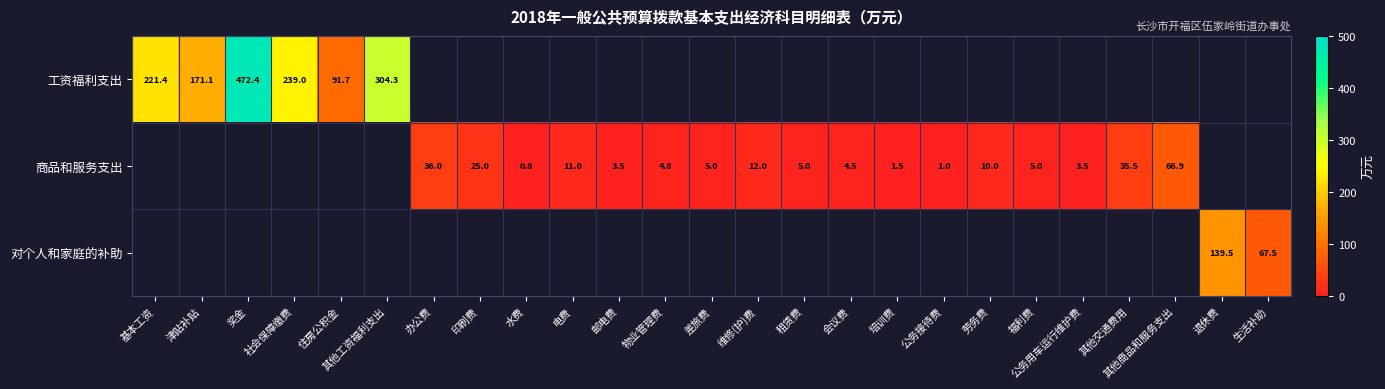

The 商品和服务支出 series shows 12.0 at 维修(护)费. True or false?

True